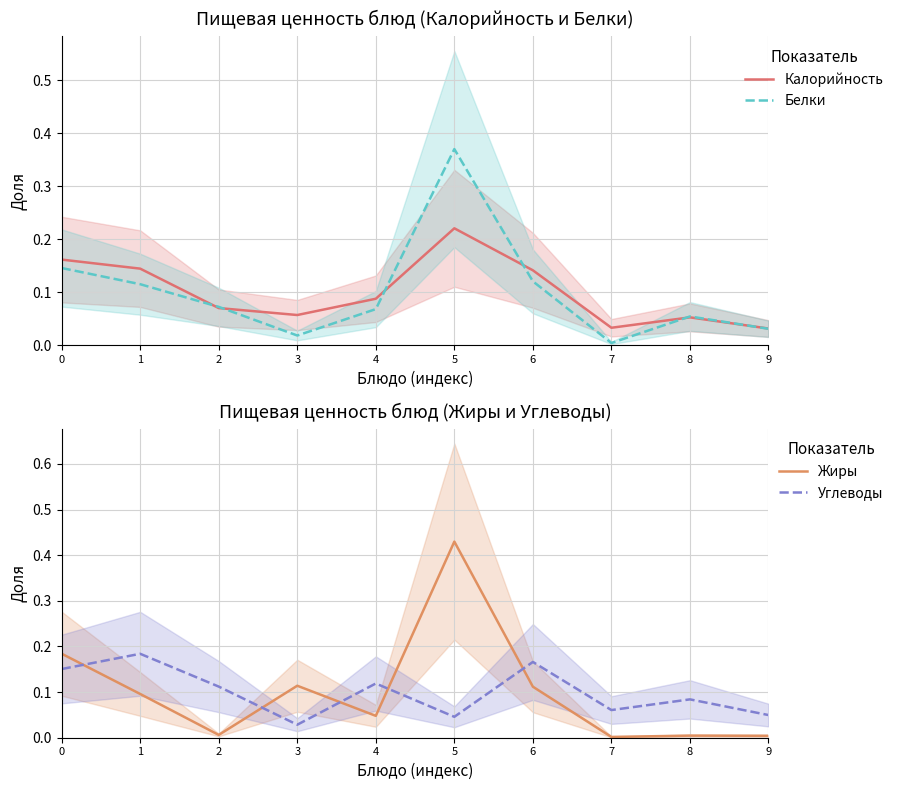

Reading right to left, transcribe all the data shown in this chart.

Калорийность: 0.0	0.1	0.0	0.1	0.2	0.1	0.1	0.1	0.1	0.2
Белки: 0.0	0.1	0.0	0.1	0.4	0.1	0.0	0.1	0.1	0.1
Жиры: 0.0	0.0	0.0	0.1	0.4	0.0	0.1	0.0	0.1	0.2
Углеводы: 0.0	0.1	0.1	0.2	0.0	0.1	0.0	0.1	0.2	0.2